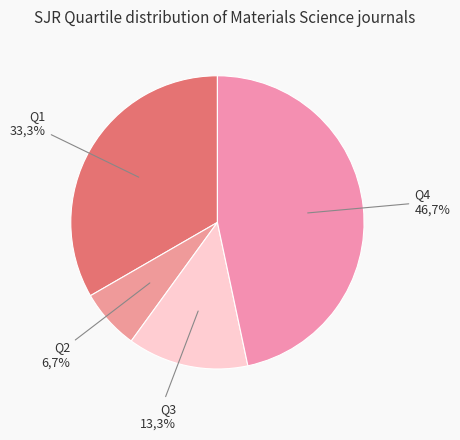

Combined, do Q3 and Q1 account for over 50%?

No